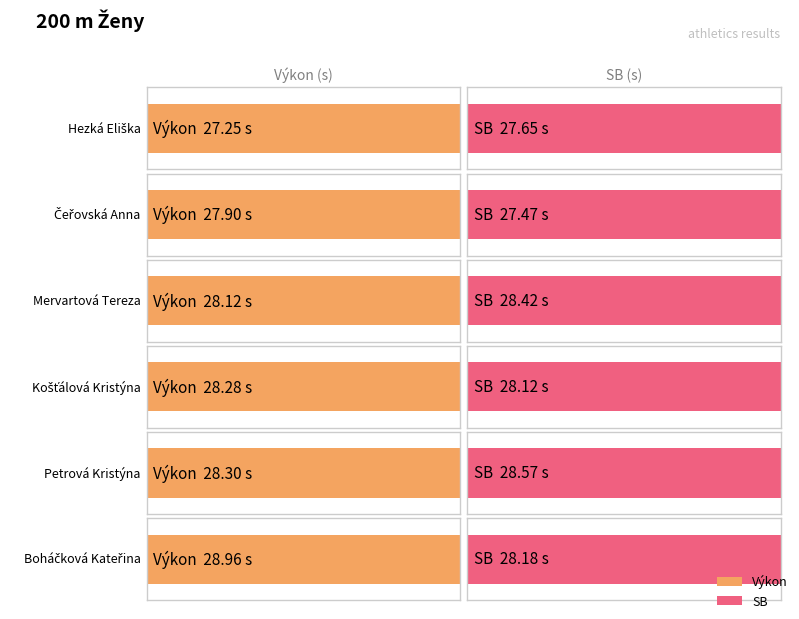

How many bars are there in each group?

2